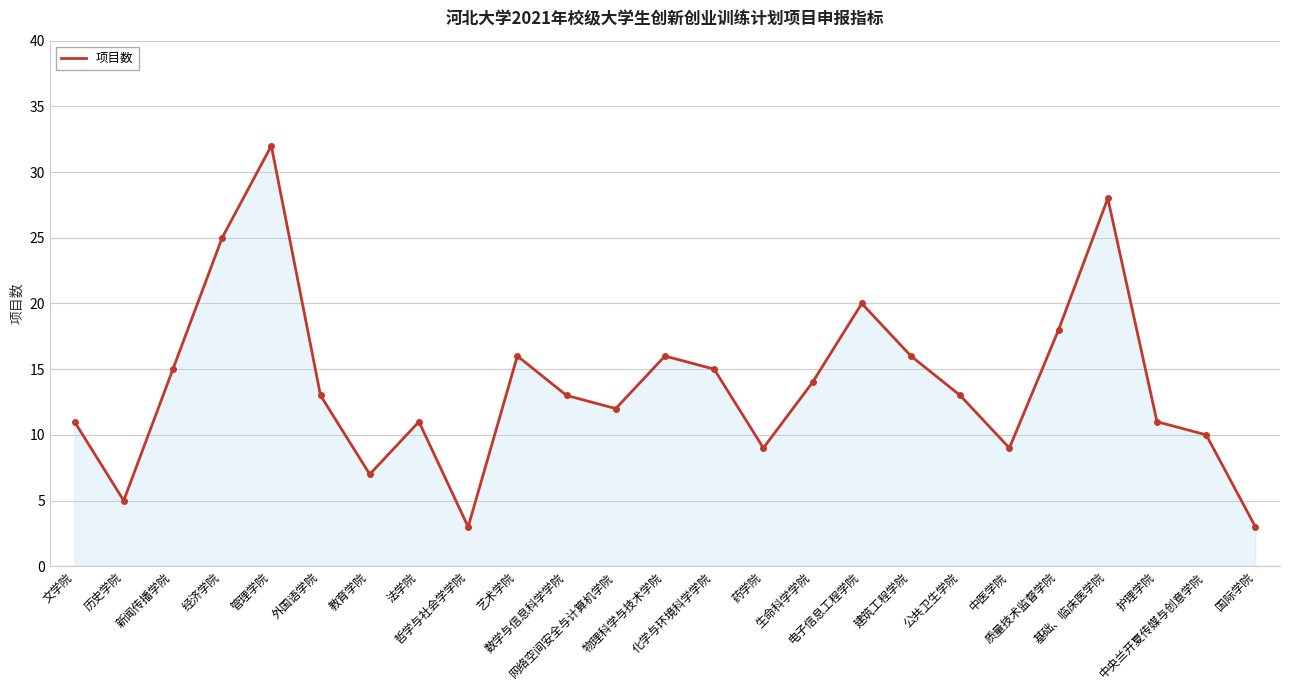

What is the difference between the maximum and minimum values?

29